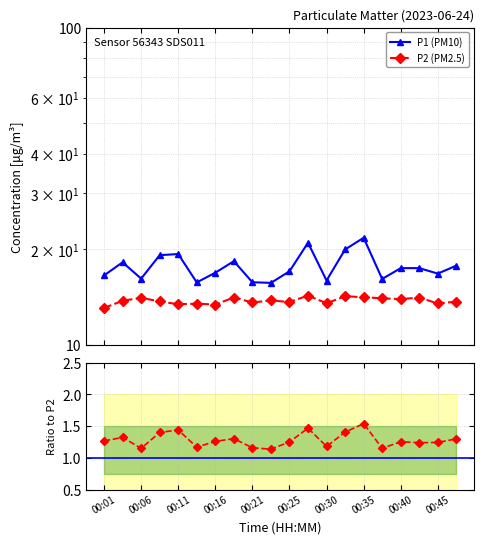

How many values in the P1 (PM10) series exceed 17?

11